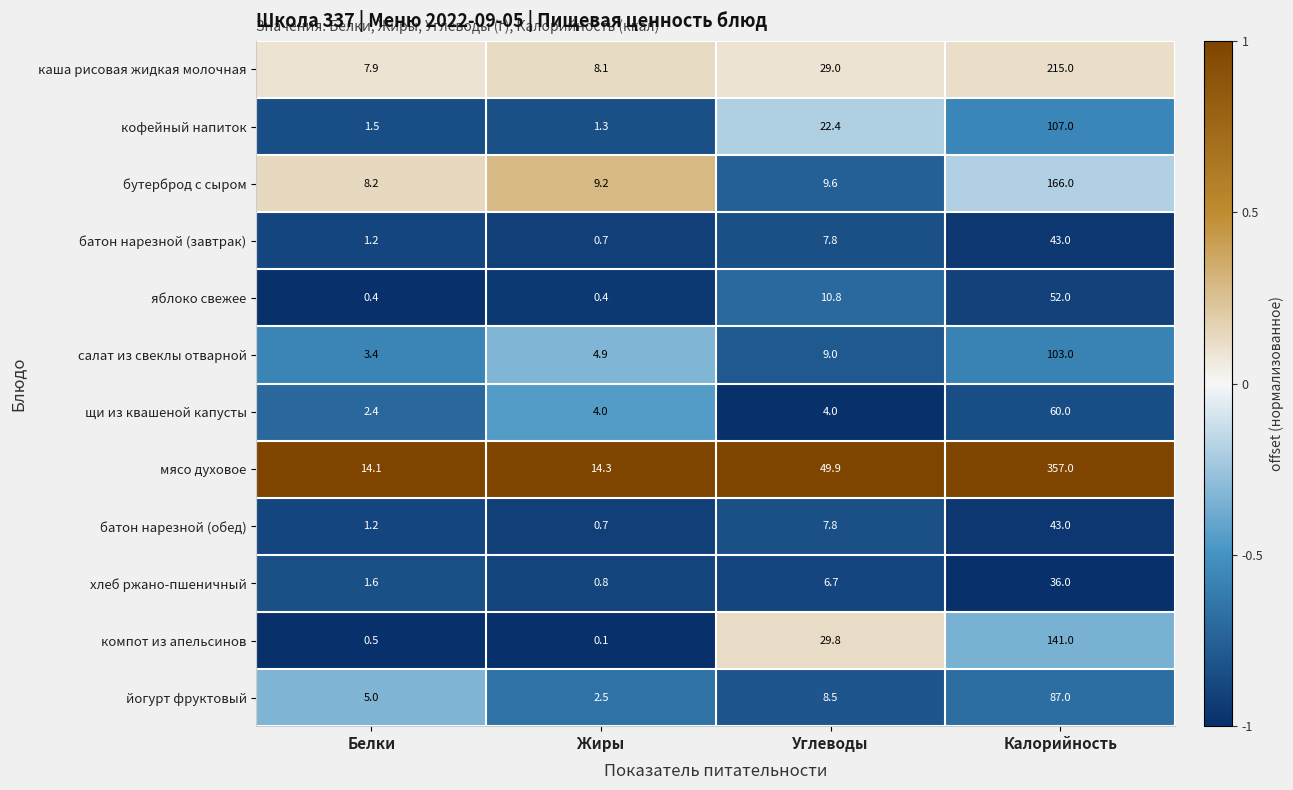

Read the бутерброд с сыром value at Калорийность.

166.0